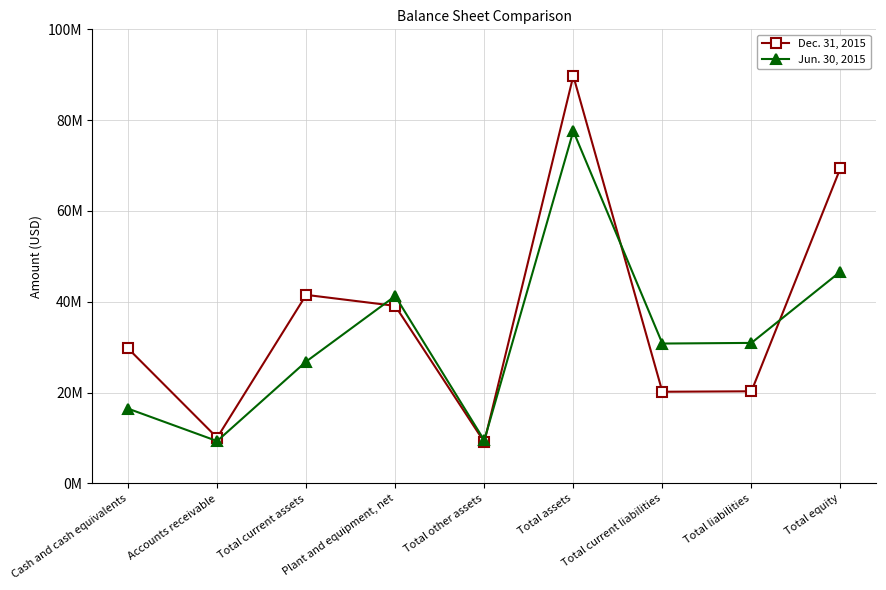

True or false: Jun. 30, 2015 and Dec. 31, 2015 intersect in this chart.

True